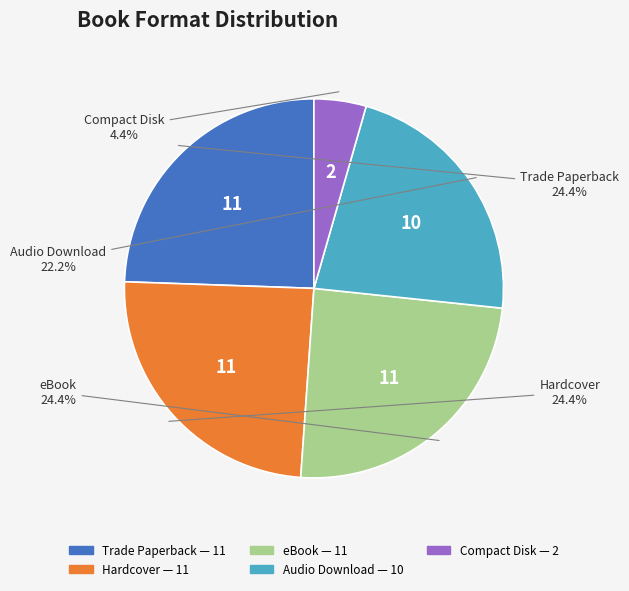

To the nearest percent, what portion does Compact Disk represent?

4%